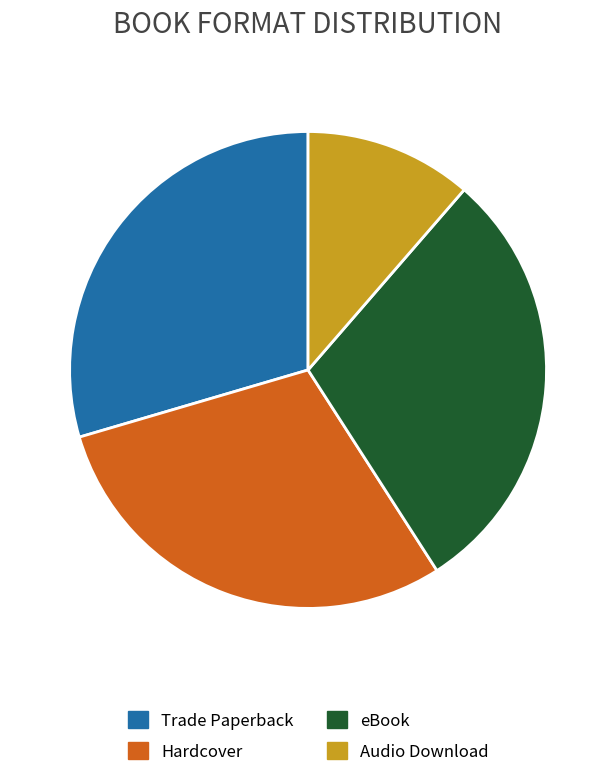

How many slices are in this pie chart?

4